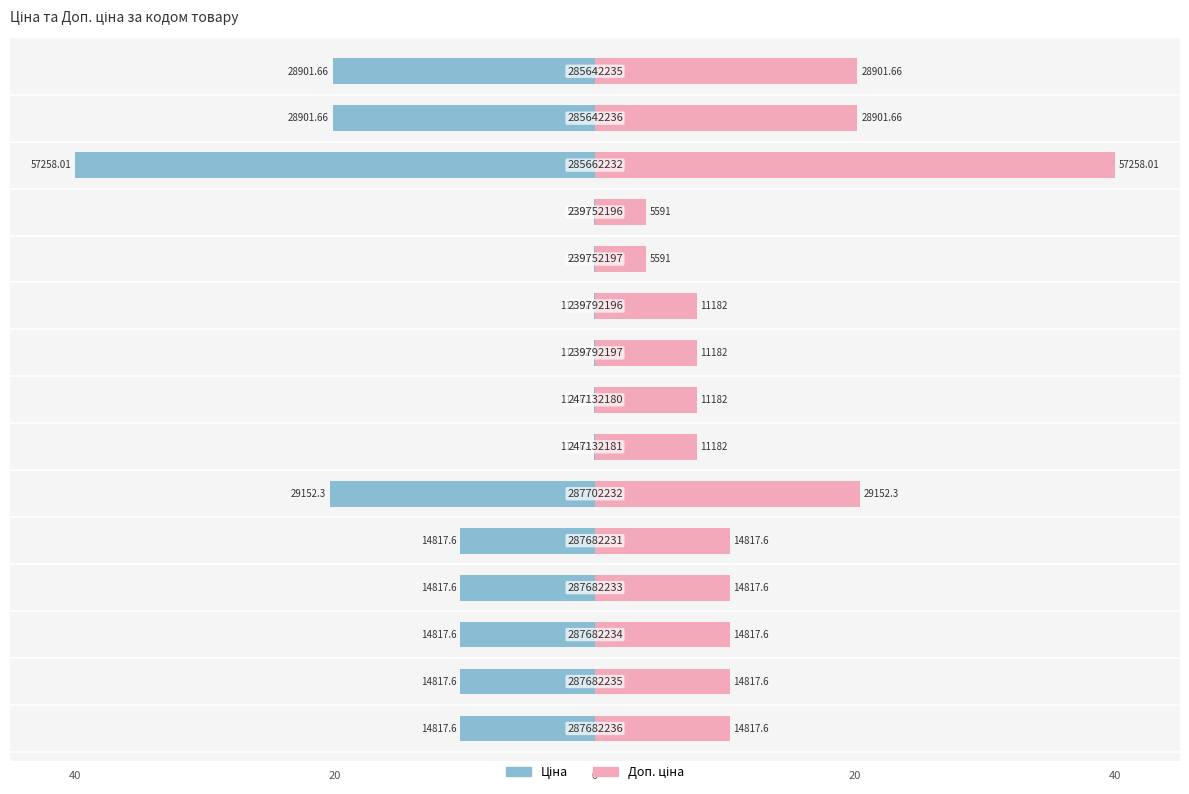

Rank the series at 7 from highest to lowest value.

Доп. ціна, Ціна